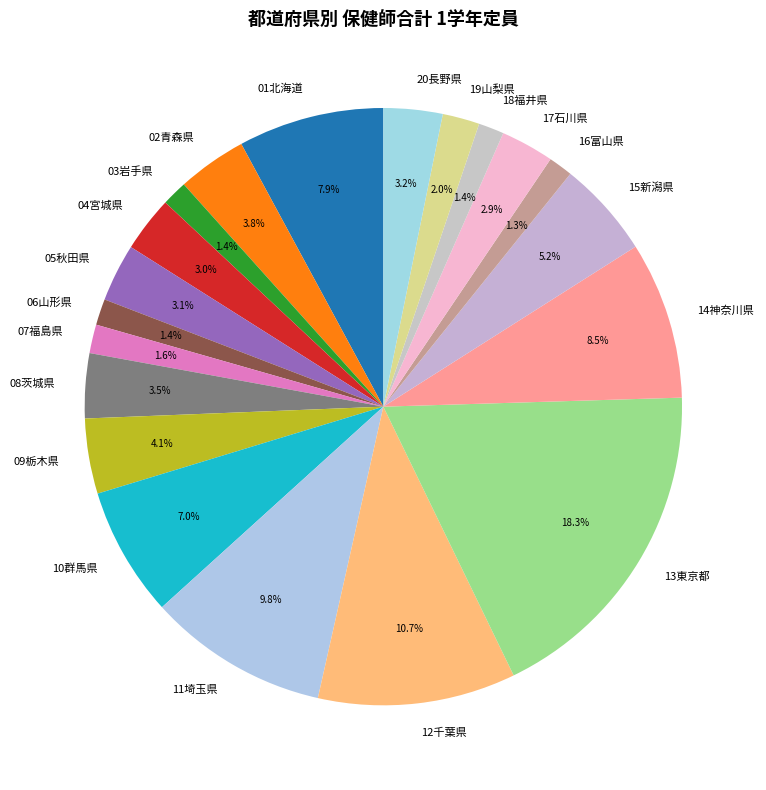

Combined, do 03岩手県 and 15新潟県 account for over 50%?

No